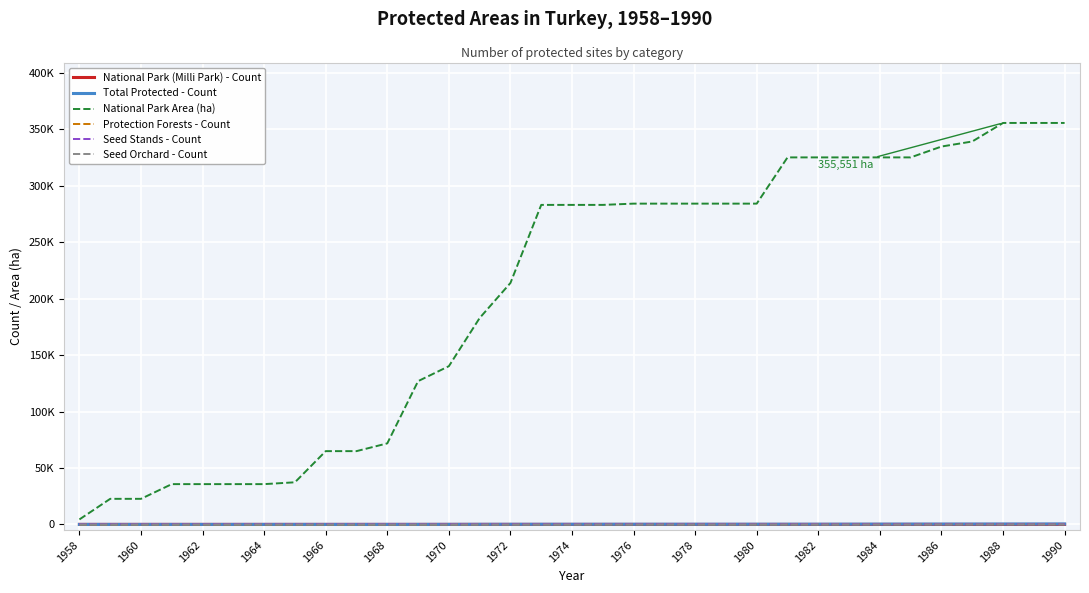

Does the chart have visible grid lines?

Yes